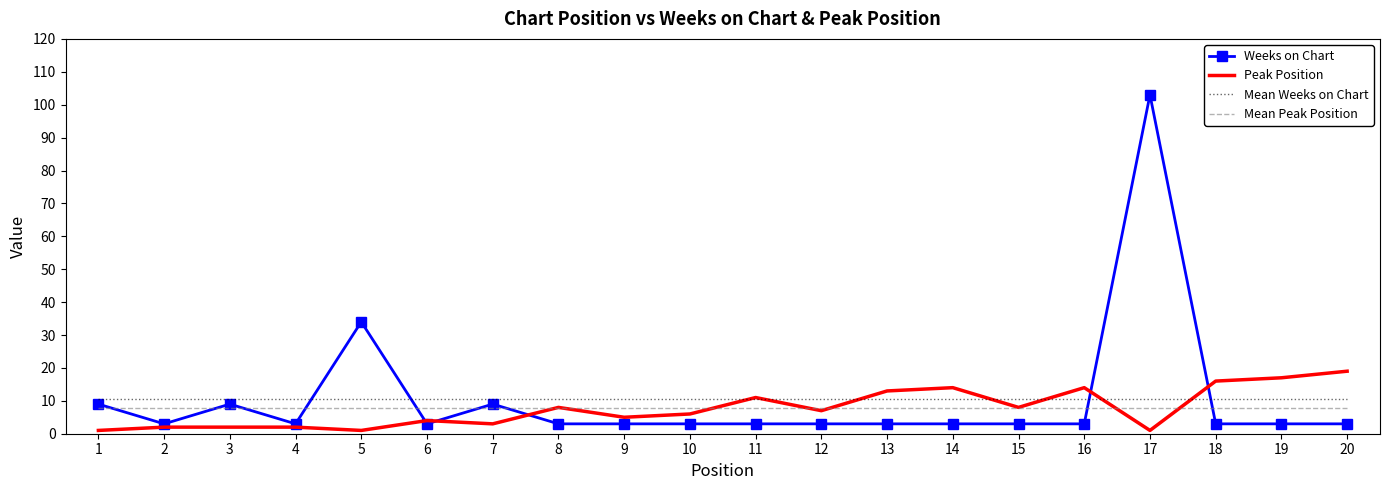

Which series changed the most between 13 and 17?

Weeks on Chart